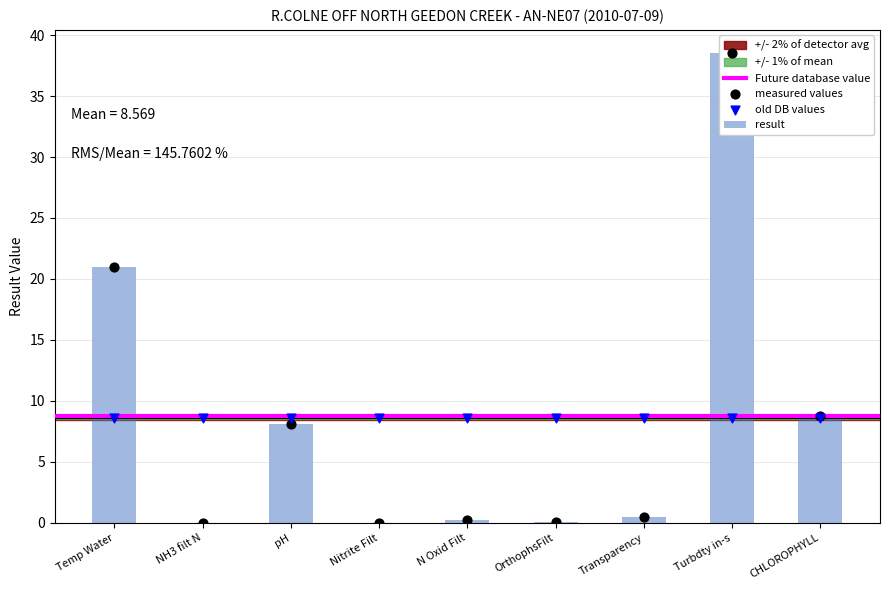

What is the change in value from N Oxid Filt to CHLOROPHYLL?

+8.6